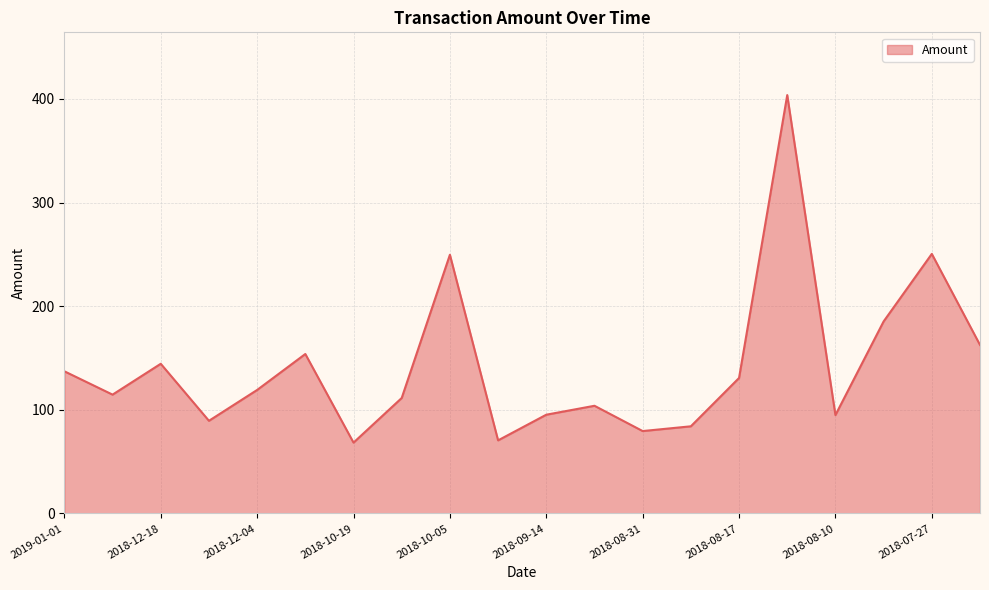

What is the minimum value shown in the chart?

68.4